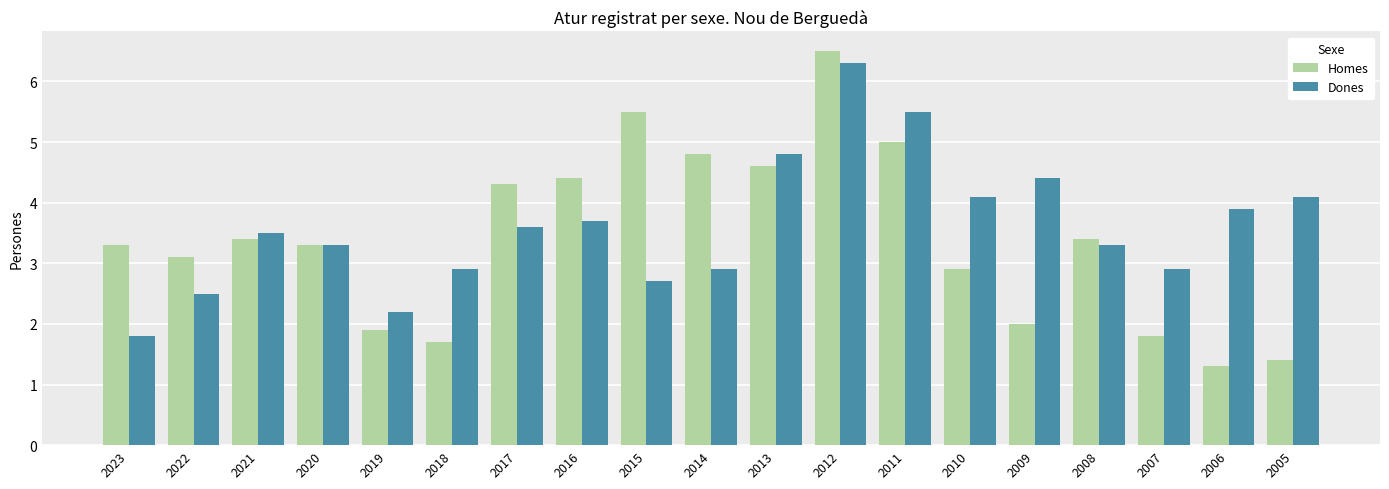

At which category does the chart reach its peak across all series?

2012